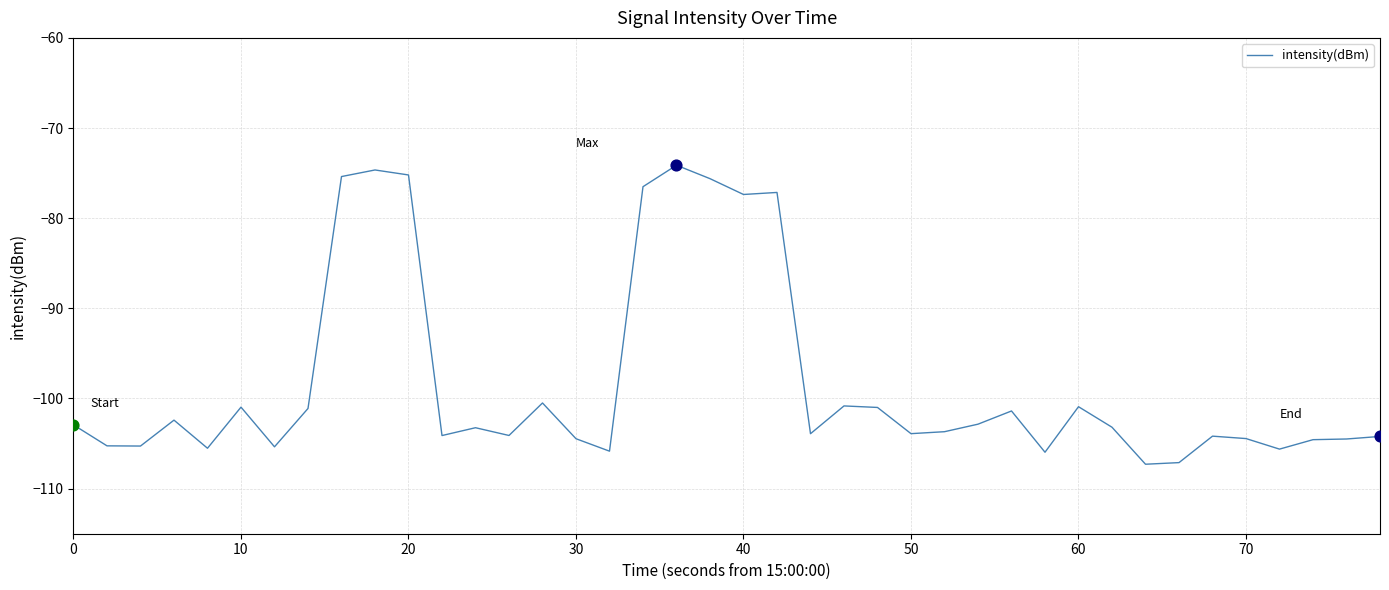

What is the greatest value displayed?

-74.1